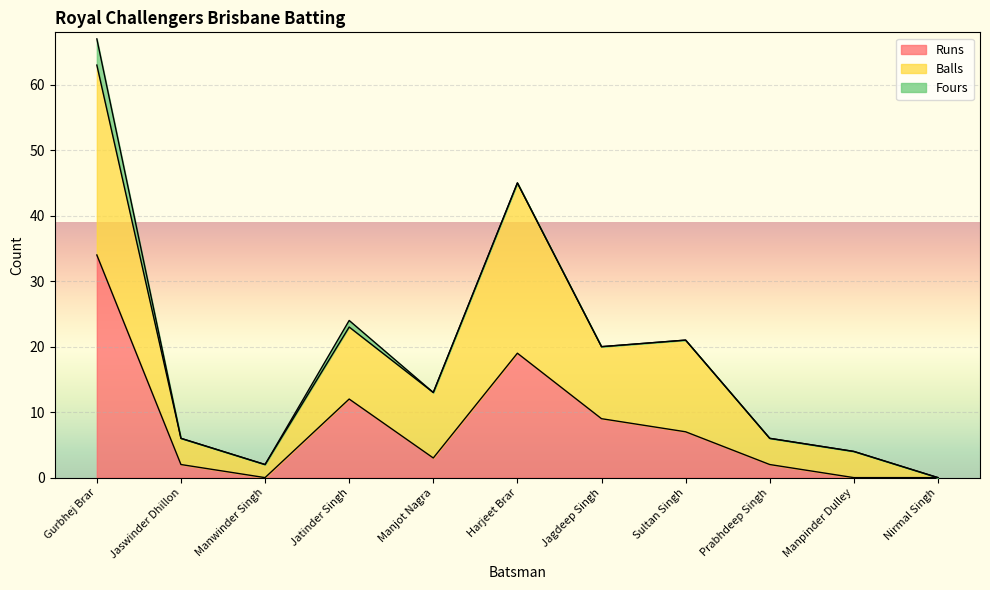

True or false: Runs has a value of 0 at Manpinder Dulley.

True